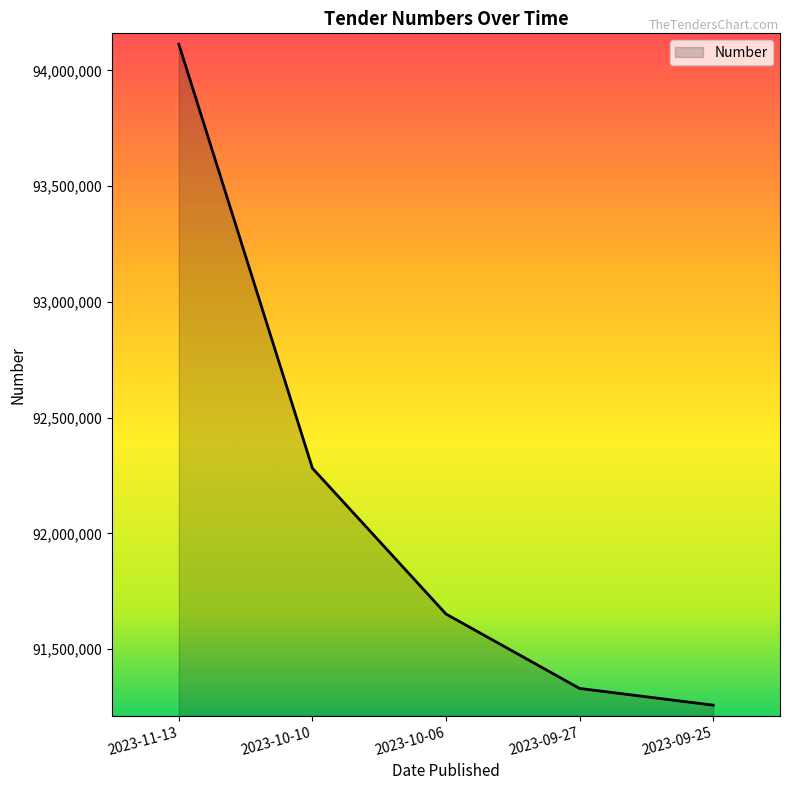

Between 2023-09-25 and 2023-10-10, which is larger?

2023-10-10